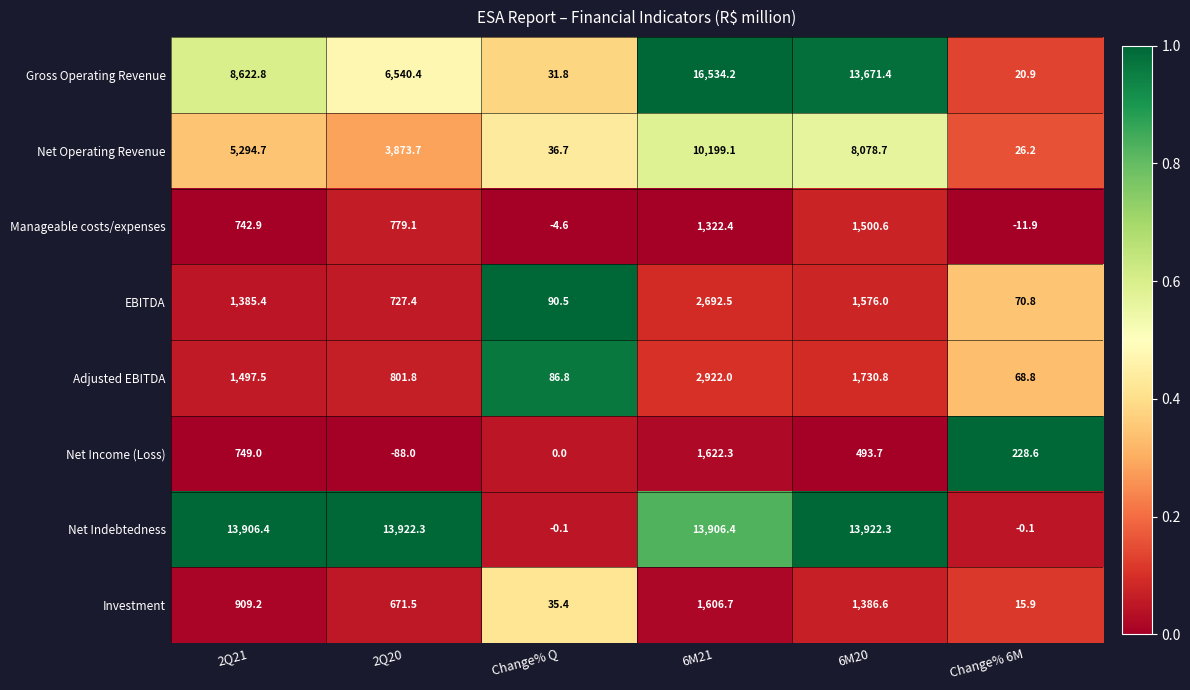

Which label corresponds to the smallest value in the chart?

2Q20